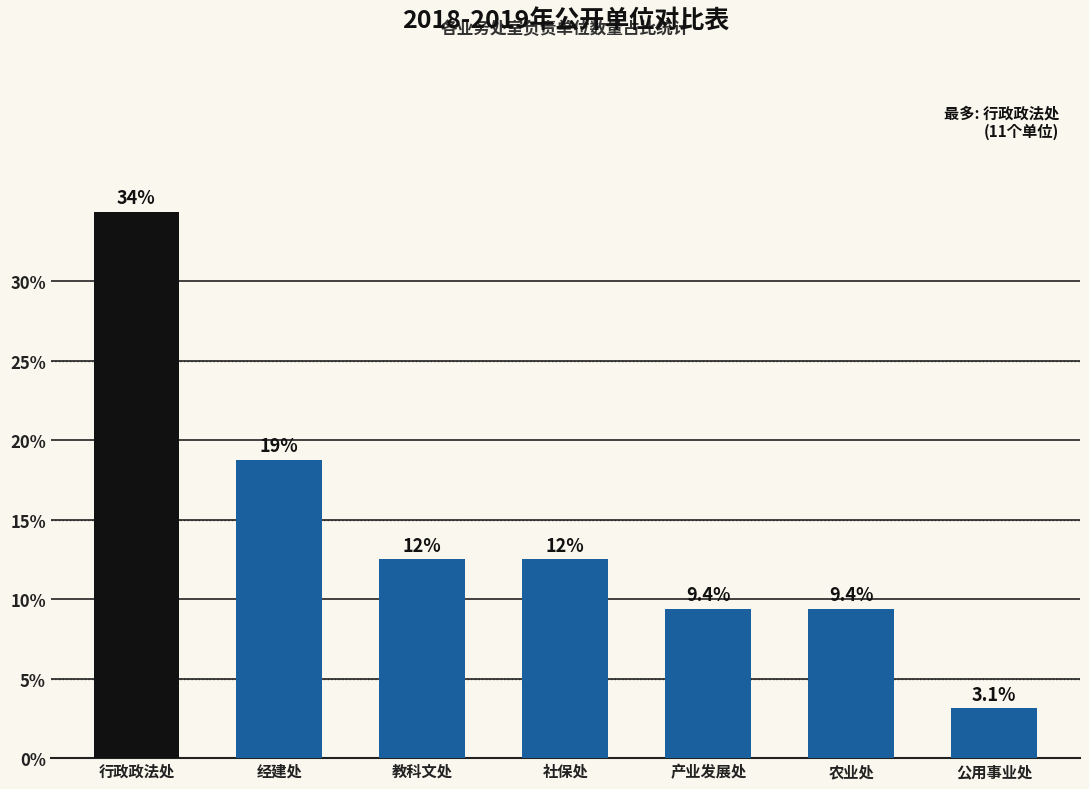

List the labels in order of value, largest first.

行政政法处, 经建处, 教科文处, 社保处, 产业发展处, 农业处, 公用事业处